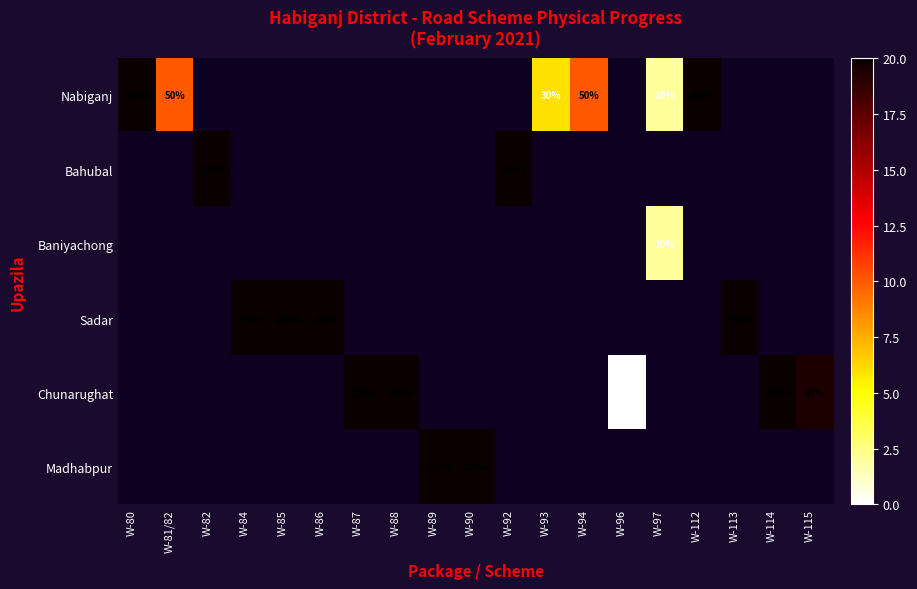

Is the value of Chunarughat at W-113 greater than the value of Madhabpur at W-90?

No